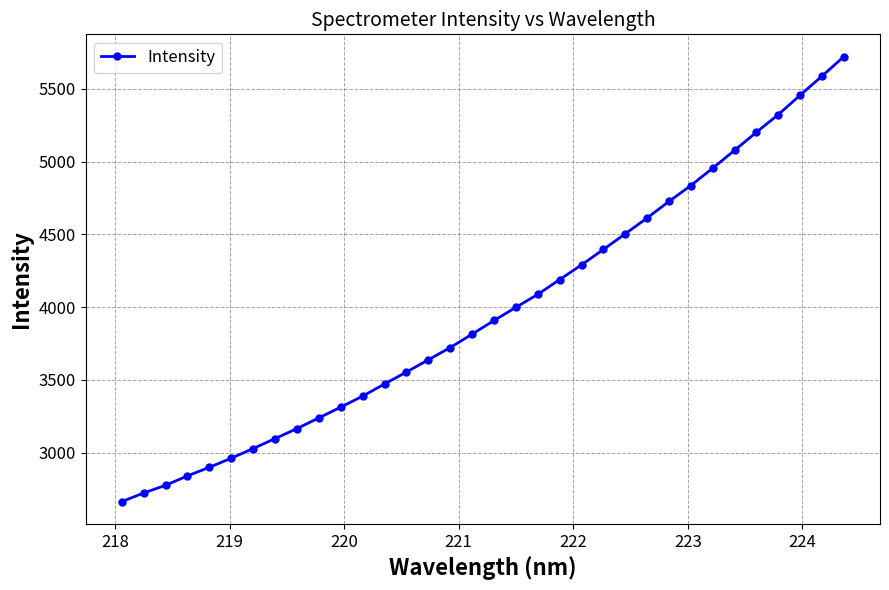

What is the difference between the maximum and minimum values?

3059.7